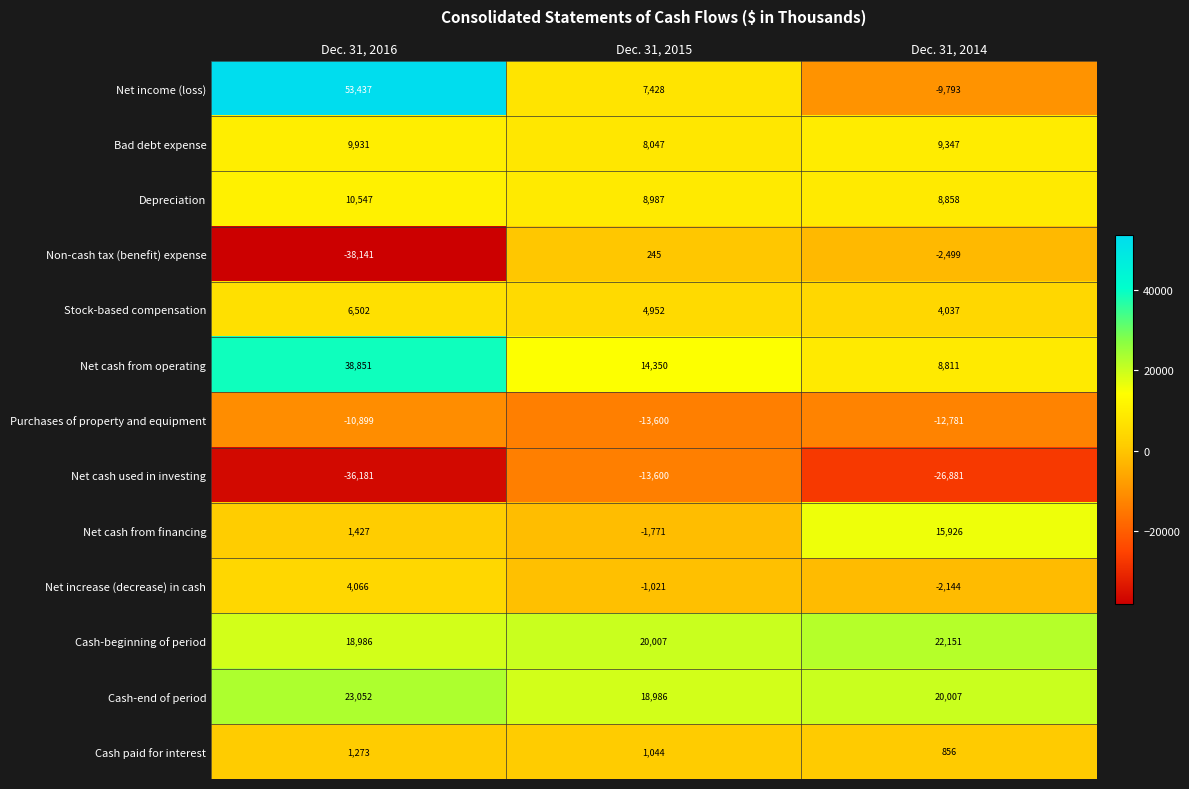

The Purchases of property and equipment series shows -4640 at Dec. 31, 2014. True or false?

False